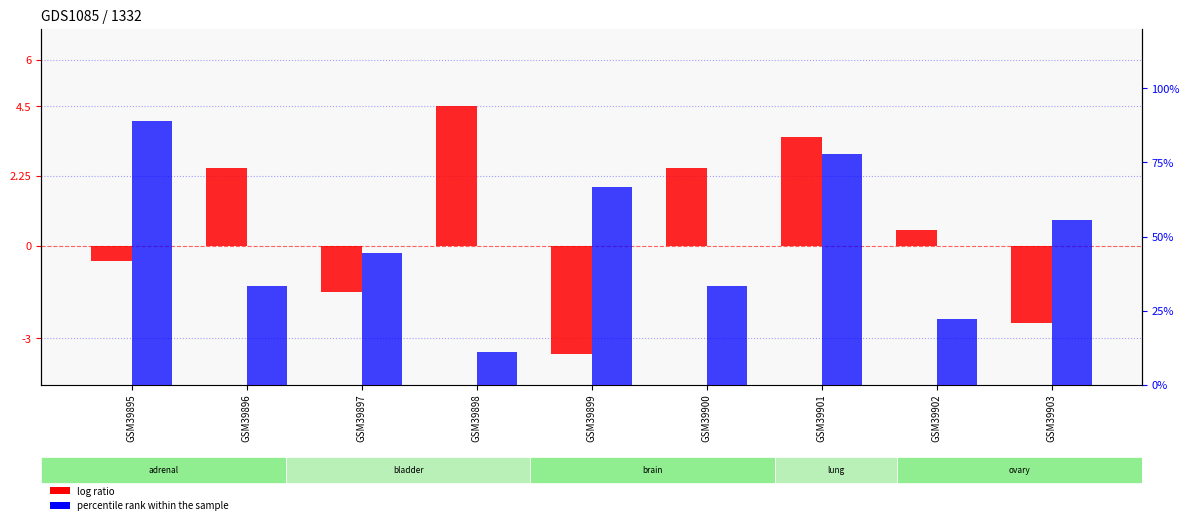

Is it true that percentile rank within the sample equals 44.4 at GSM39897?

True